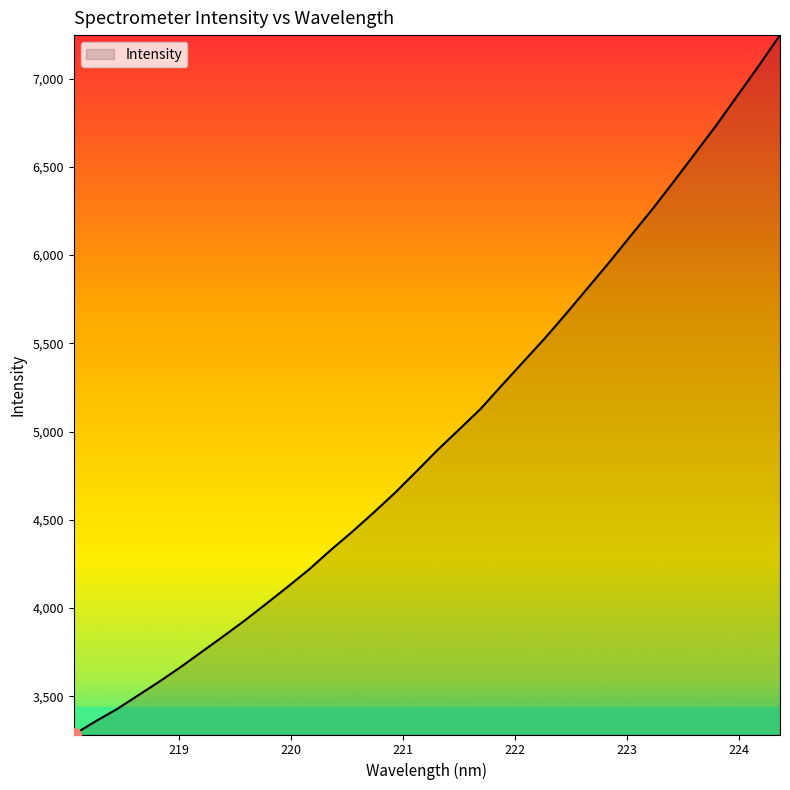

How many categories are shown in the chart?

34